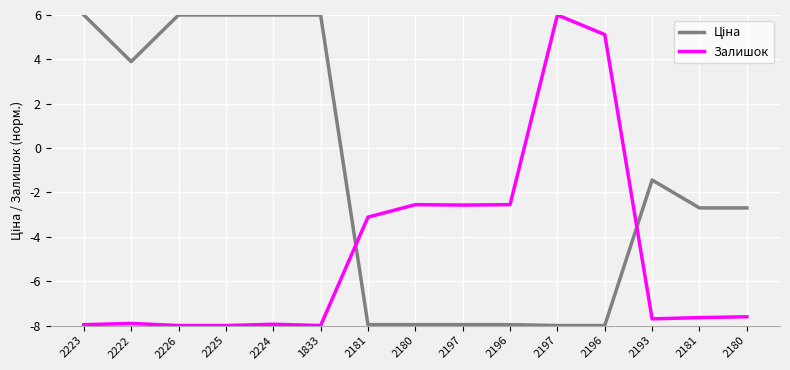

Reading left to right, extract all data points from this chart.

Ціна: 2223=6.0	2222=3.9	2226=6.0	2225=6.0	2224=6.0	1833=6.0	2181=-8.0	2180=-8.0	2197=-8.0	2196=-8.0	2197=-8.0	2196=-8.0	2193=-1.4	2181=-2.7	2180=-2.7
Залишок: 2223=-8.0	2222=-7.9	2226=-8.0	2225=-8.0	2224=-7.9	1833=-8.0	2181=-3.1	2180=-2.6	2197=-2.6	2196=-2.6	2197=6.0	2196=5.1	2193=-7.7	2181=-7.6	2180=-7.6